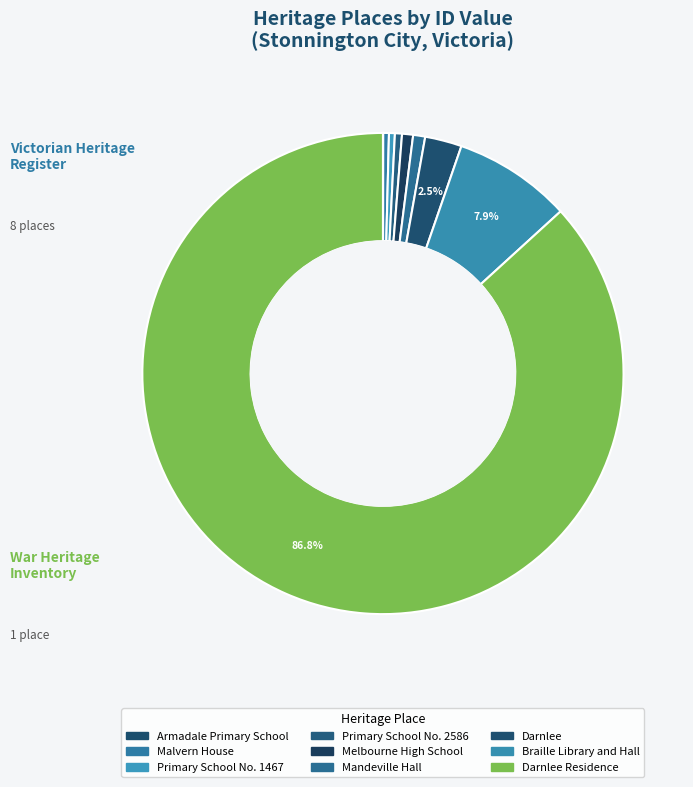

Is there any slice that represents more than half of the pie?

Yes